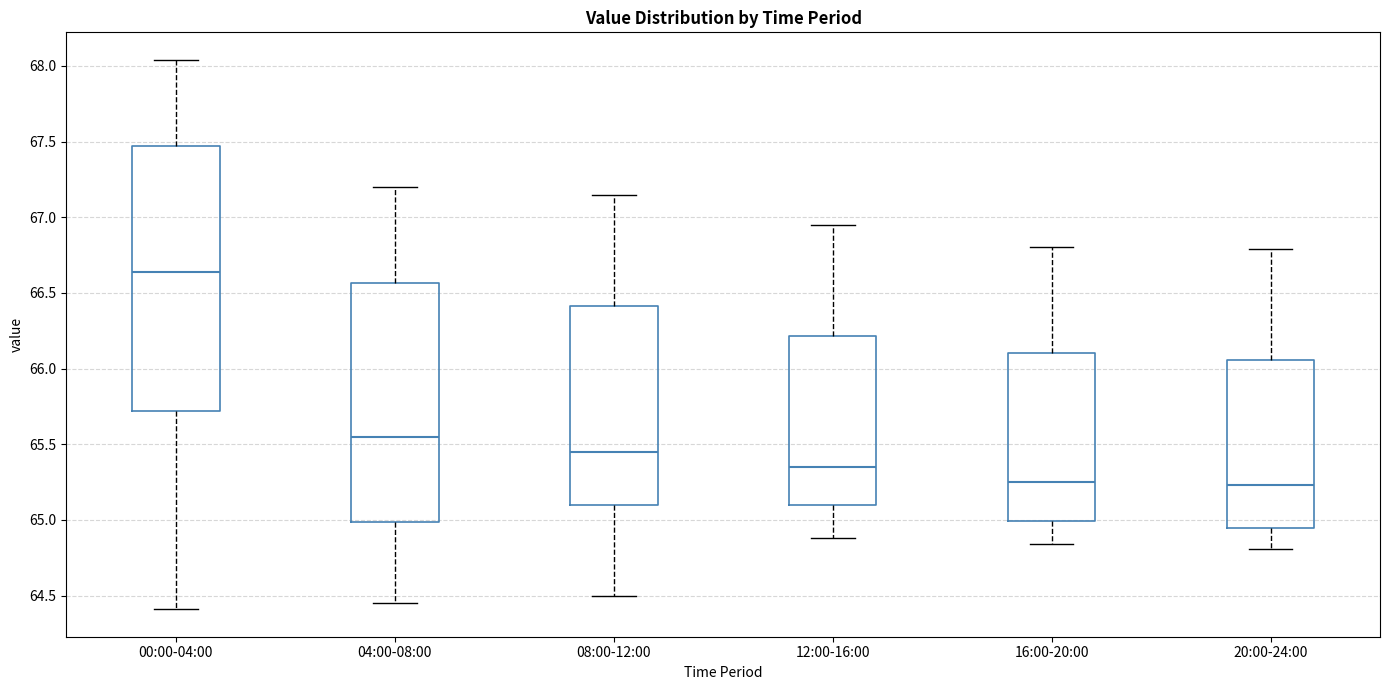

Which box is the tallest, from its lower edge to its upper edge?

00:00-04:00